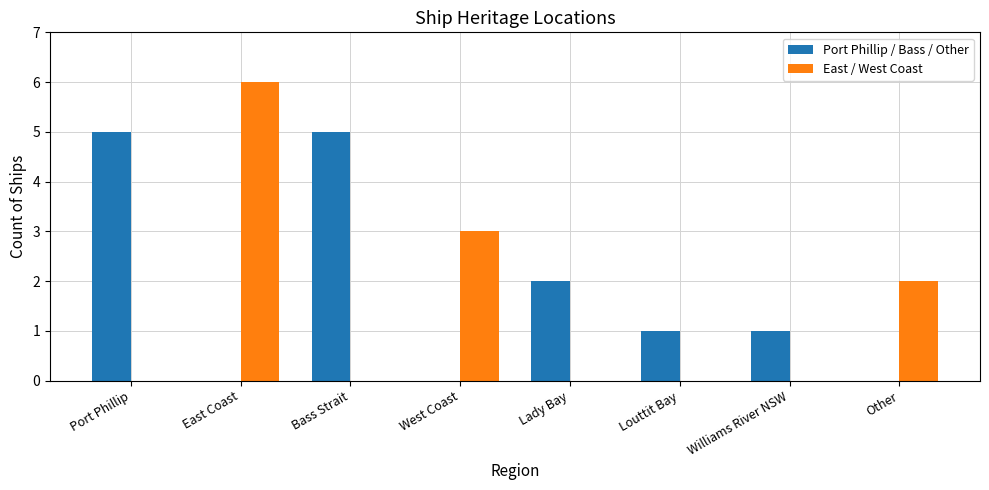

What is the spread (max minus min) of values at Louttit Bay?

1